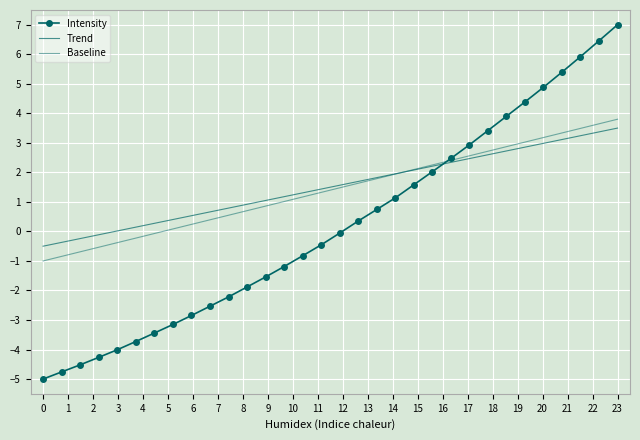

How many series are shown in this chart?

3